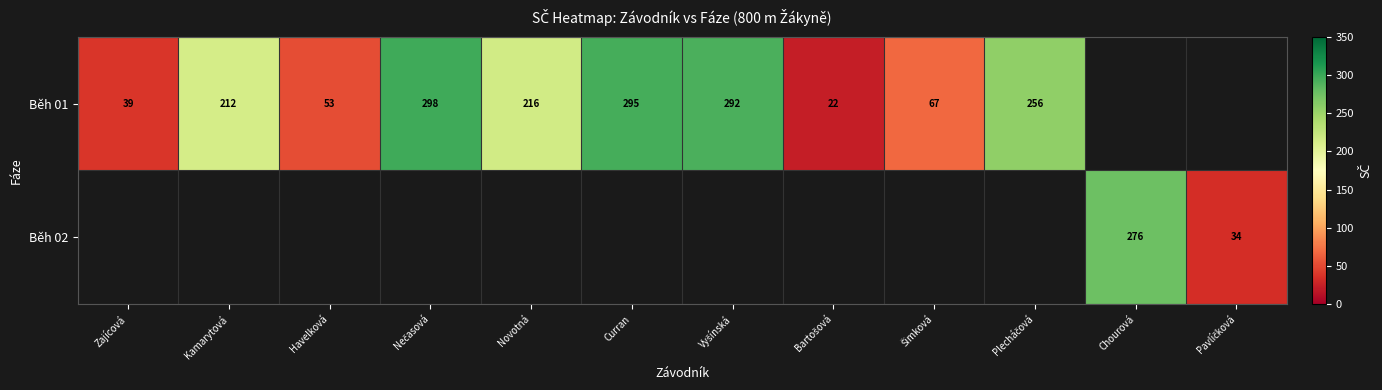

True or false: Běh 01 has a value of 33 at Havelková.

False